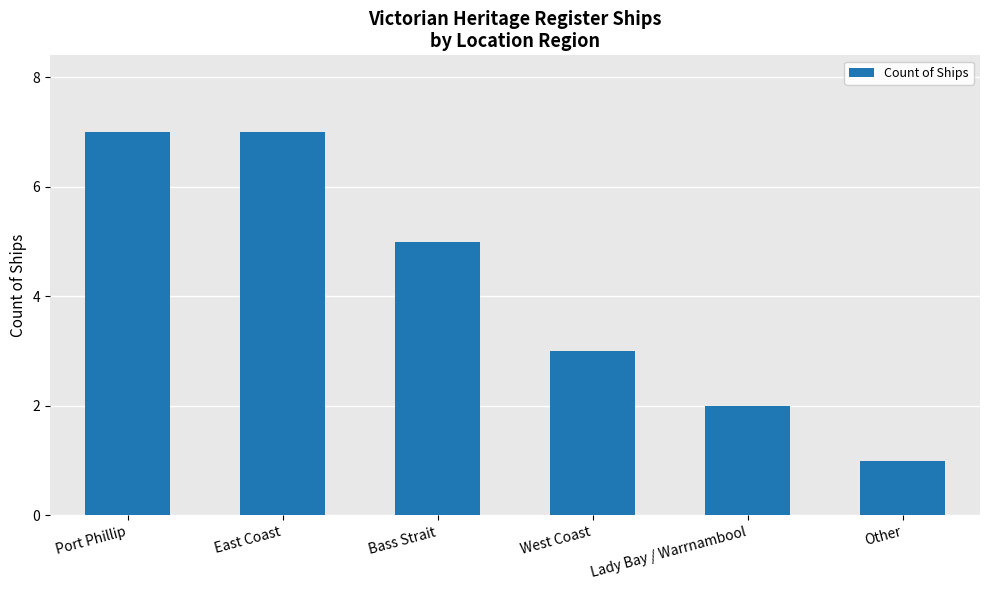

Is it true that the value at Lady Bay / Warrnambool is 2?

True